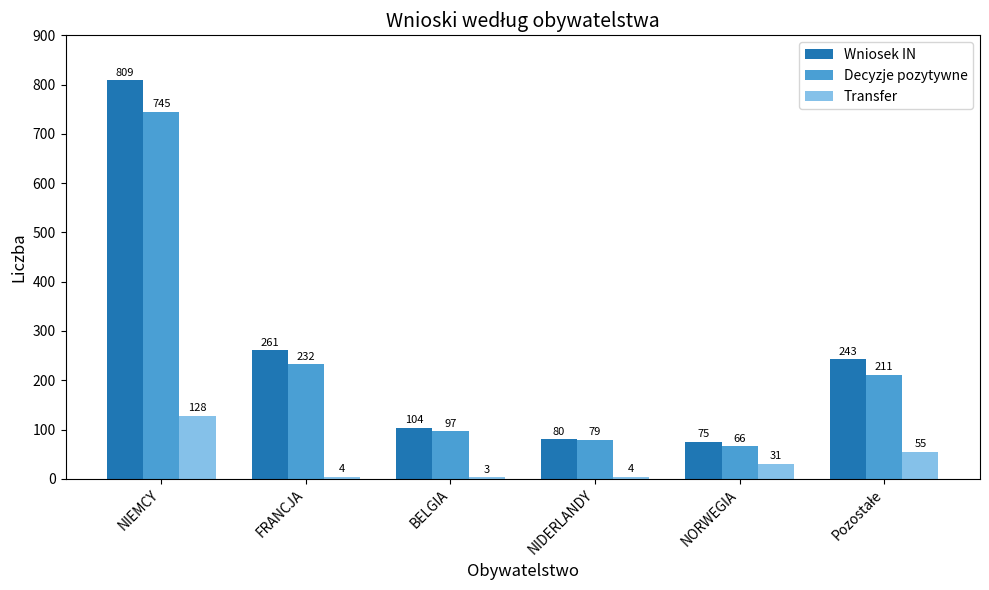

Which category has the highest value in the Wniosek IN series?

NIEMCY